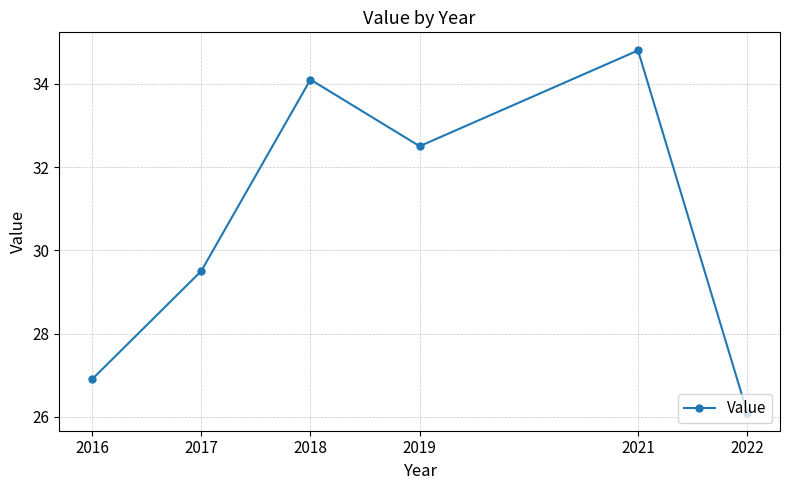

At which category does the chart reach its peak across all series?

2021